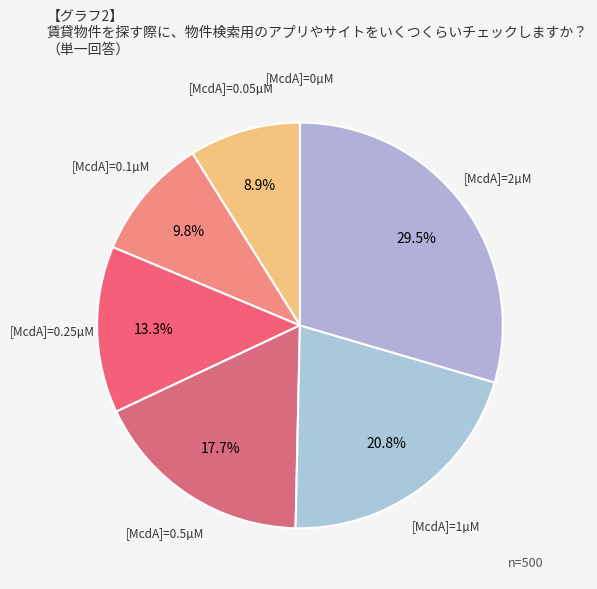

Does any single category account for the majority?

No